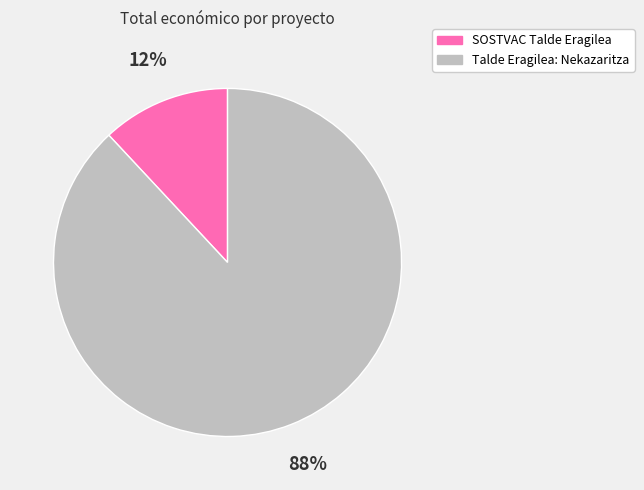

Approximately how many times larger is the value at SOSTVAC Talde Eragilea compared to Talde Eragilea: Nekazaritza?

0.1